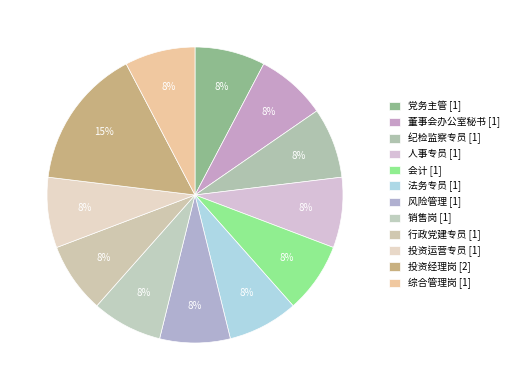

How many slices are in this pie chart?

12